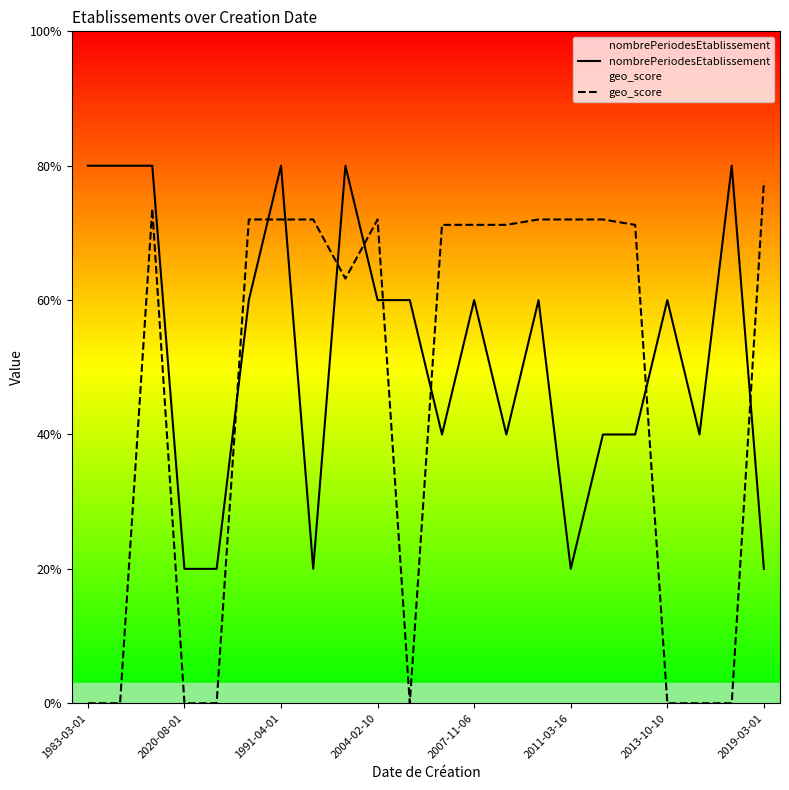

Between 20 and 15, which is larger?

20